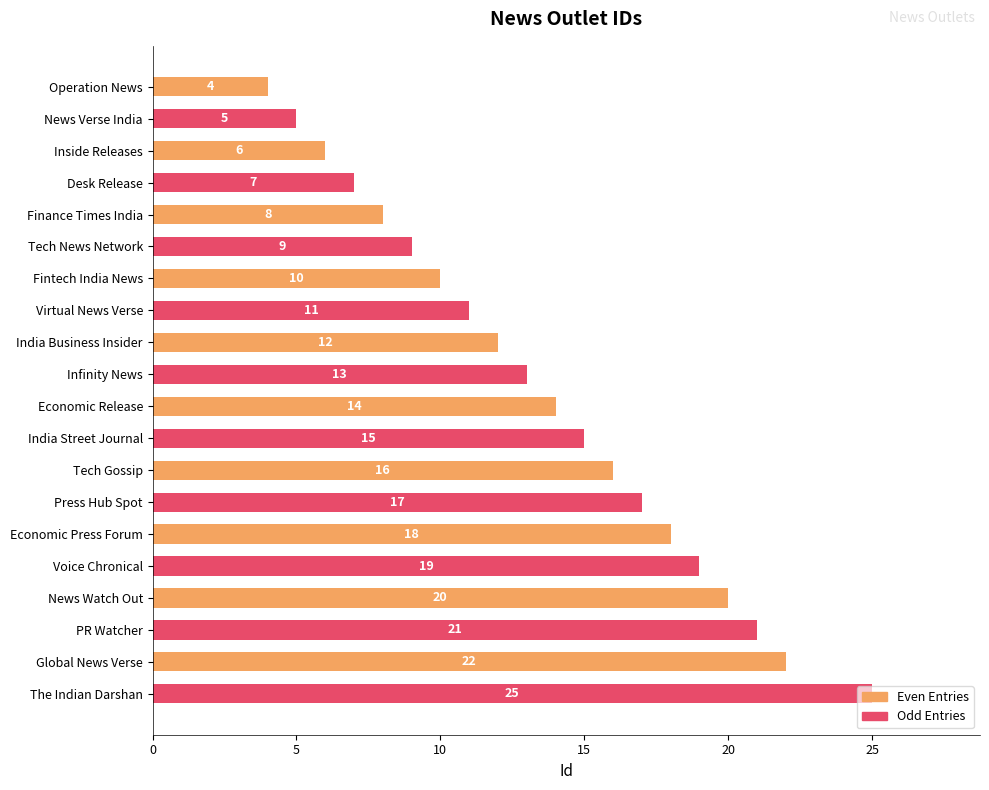

True or false: Odd Entries has a value of 7 at News Watch Out.

False